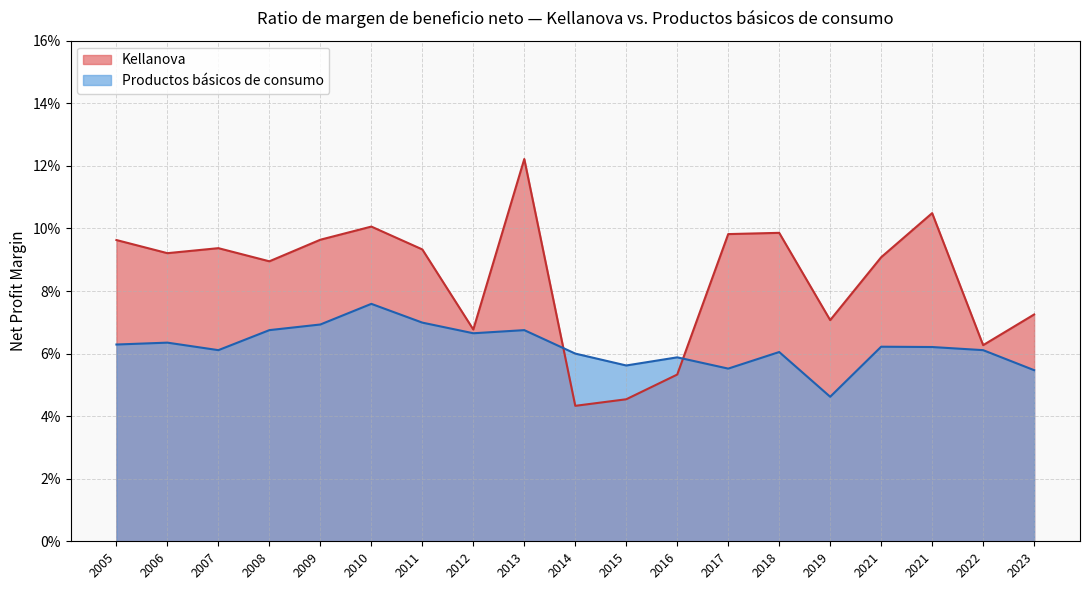

Reading left to right, transcribe all the data shown in this chart.

Kellanova: 2023=0.1	2022=0.1	2021=0.1	2021=0.1	2019=0.1	2018=0.1	2017=0.1	2016=0.1	2015=0.0	2014=0.0	2013=0.1	2012=0.1	2011=0.1	2010=0.1	2009=0.1	2008=0.1	2007=0.1	2006=0.1	2005=0.1
Productos básicos de consumo: 2023=0.1	2022=0.1	2021=0.1	2021=0.1	2019=0.0	2018=0.1	2017=0.1	2016=0.1	2015=0.1	2014=0.1	2013=0.1	2012=0.1	2011=0.1	2010=0.1	2009=0.1	2008=0.1	2007=0.1	2006=0.1	2005=0.1